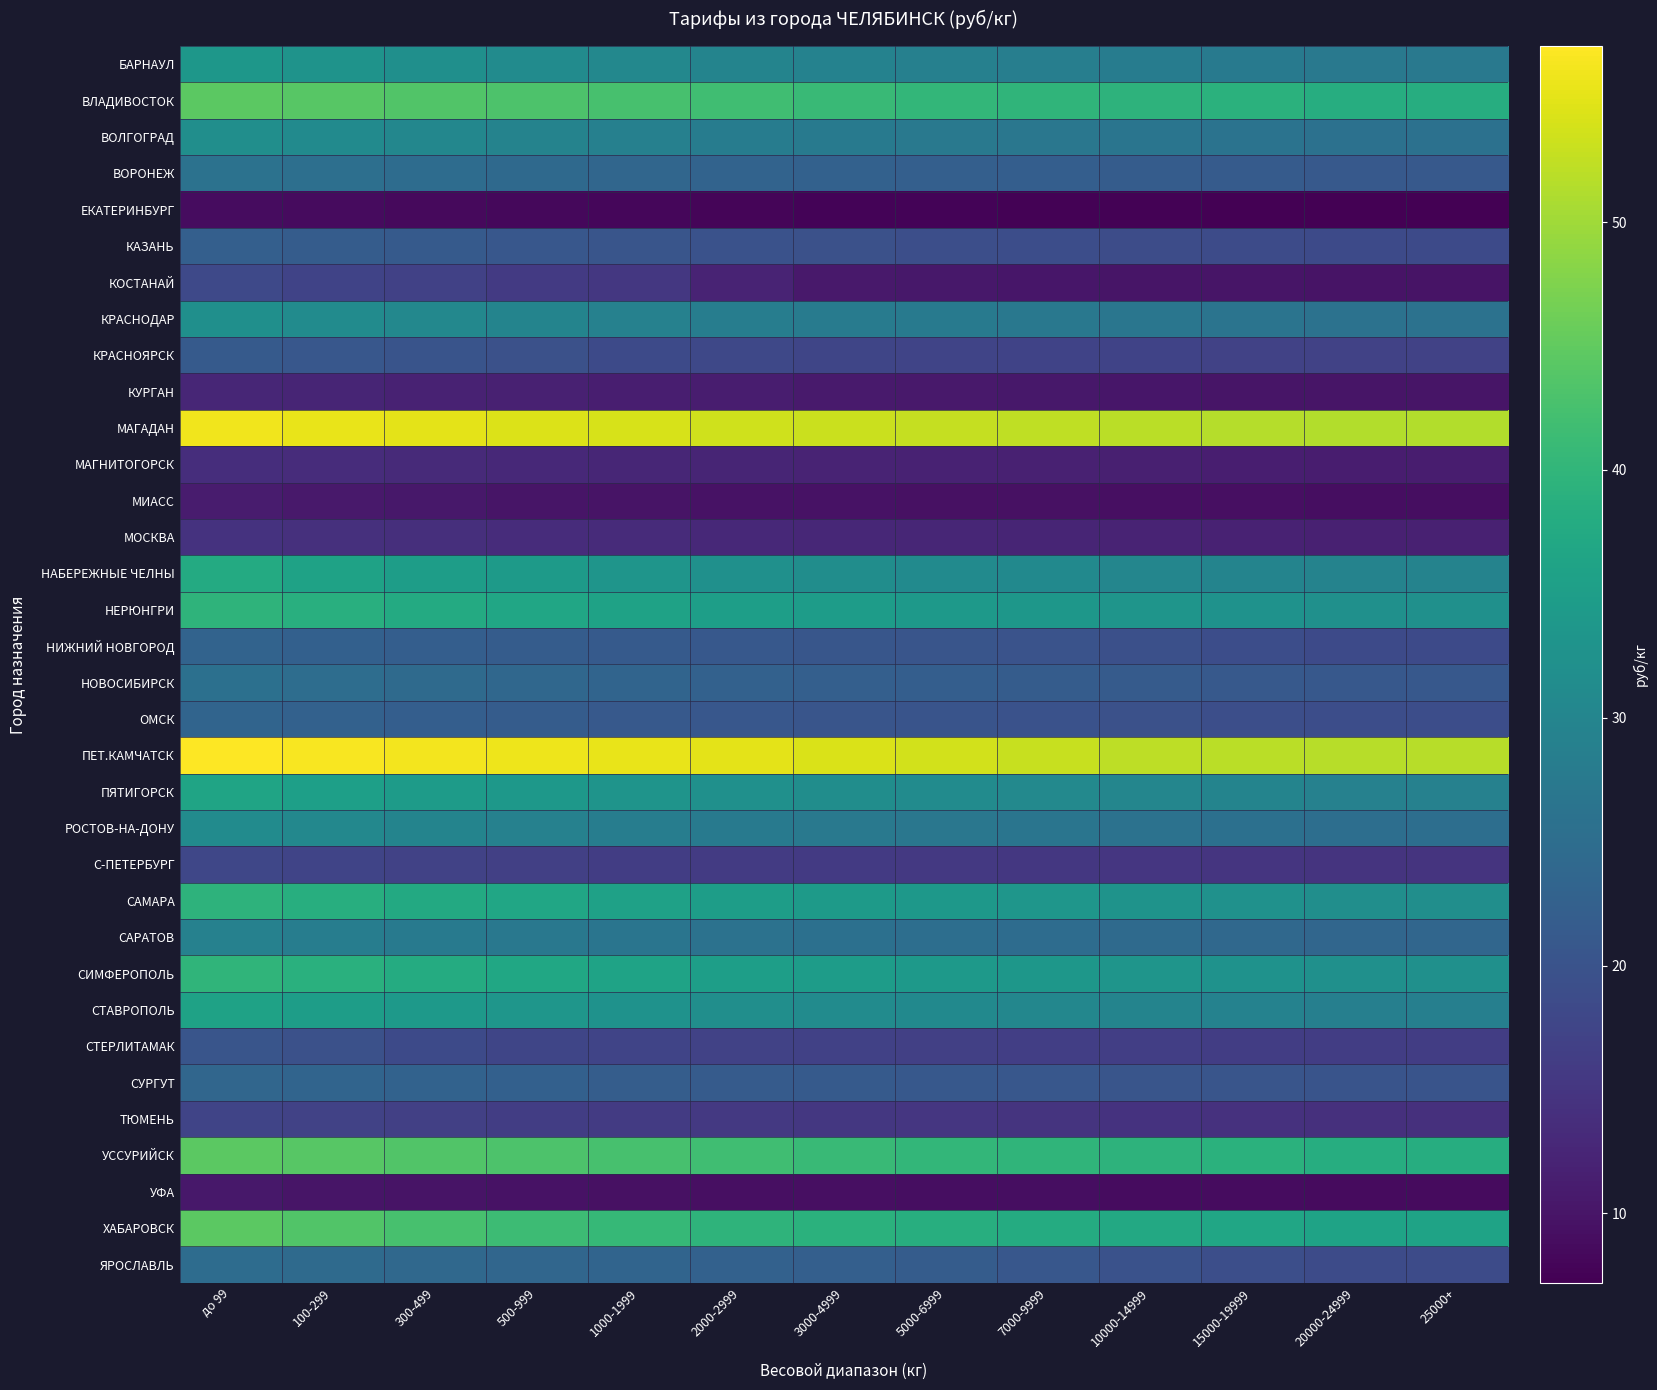

Rank the series by their maximum value, from highest to lowest.

ПЕТ.КАМЧАТСК, МАГАДАН, ВЛАДИВОСТОК, УССУРИЙСК, ХАБАРОВСК, СИМФЕРОПОЛЬ, НЕРЮНГРИ, САМАРА, НАБЕРЕЖНЫЕ ЧЕЛНЫ, ПЯТИГОРСК, СТАВРОПОЛЬ, БАРНАУЛ, КРАСНОДАР, ВОЛГОГРАД, РОСТОВ-НА-ДОНУ, САРАТОВ, ВОРОНЕЖ, НОВОСИБИРСК, ЯРОСЛАВЛЬ, СУРГУТ, ОМСК, НИЖНИЙ НОВГОРОД, КАЗАНЬ, КРАСНОЯРСК, СТЕРЛИТАМАК, КОСТАНАЙ, С-ПЕТЕРБУРГ, ТЮМЕНЬ, МОСКВА, МАГНИТОГОРСК, КУРГАН, МИАСС, УФА, ЕКАТЕРИНБУРГ